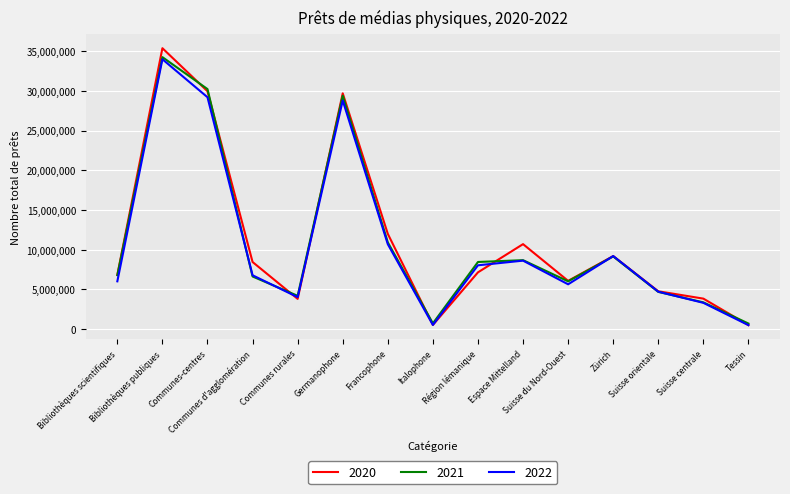

How many interior local valleys does the 2020 series have?

3